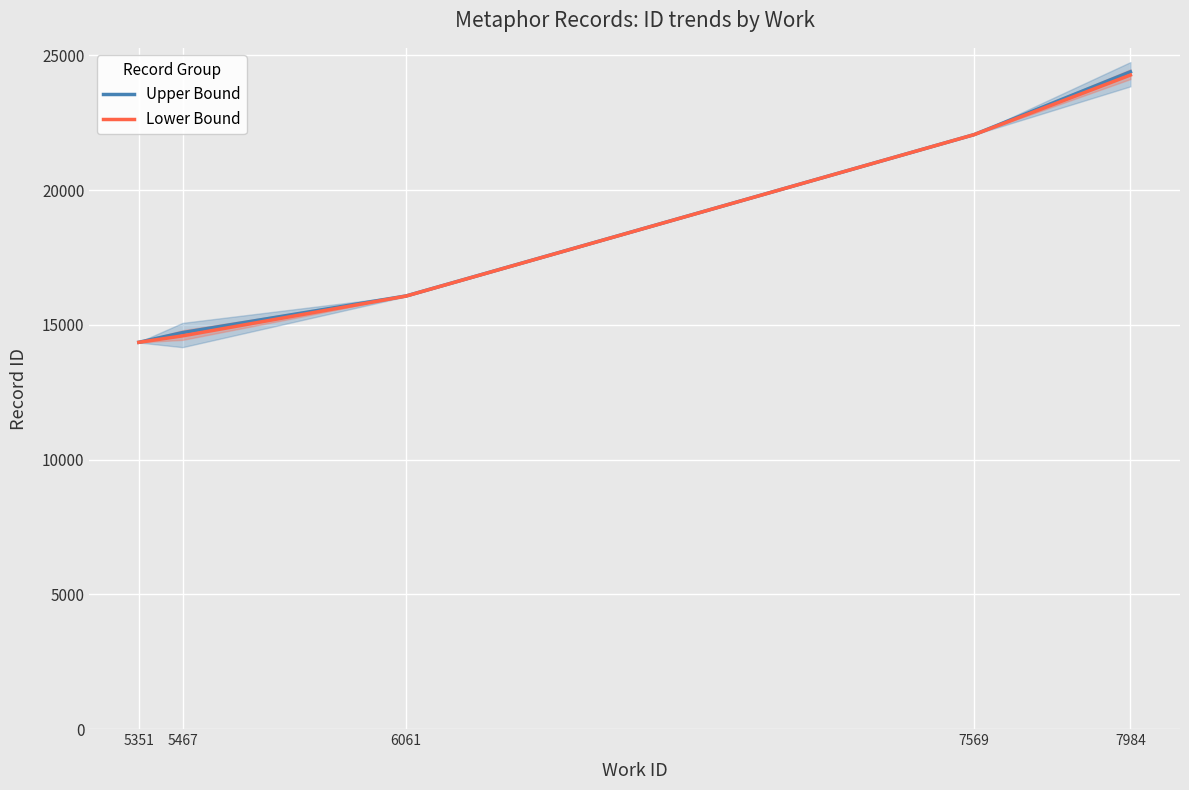

At which category is the sum across all series the highest?

7984